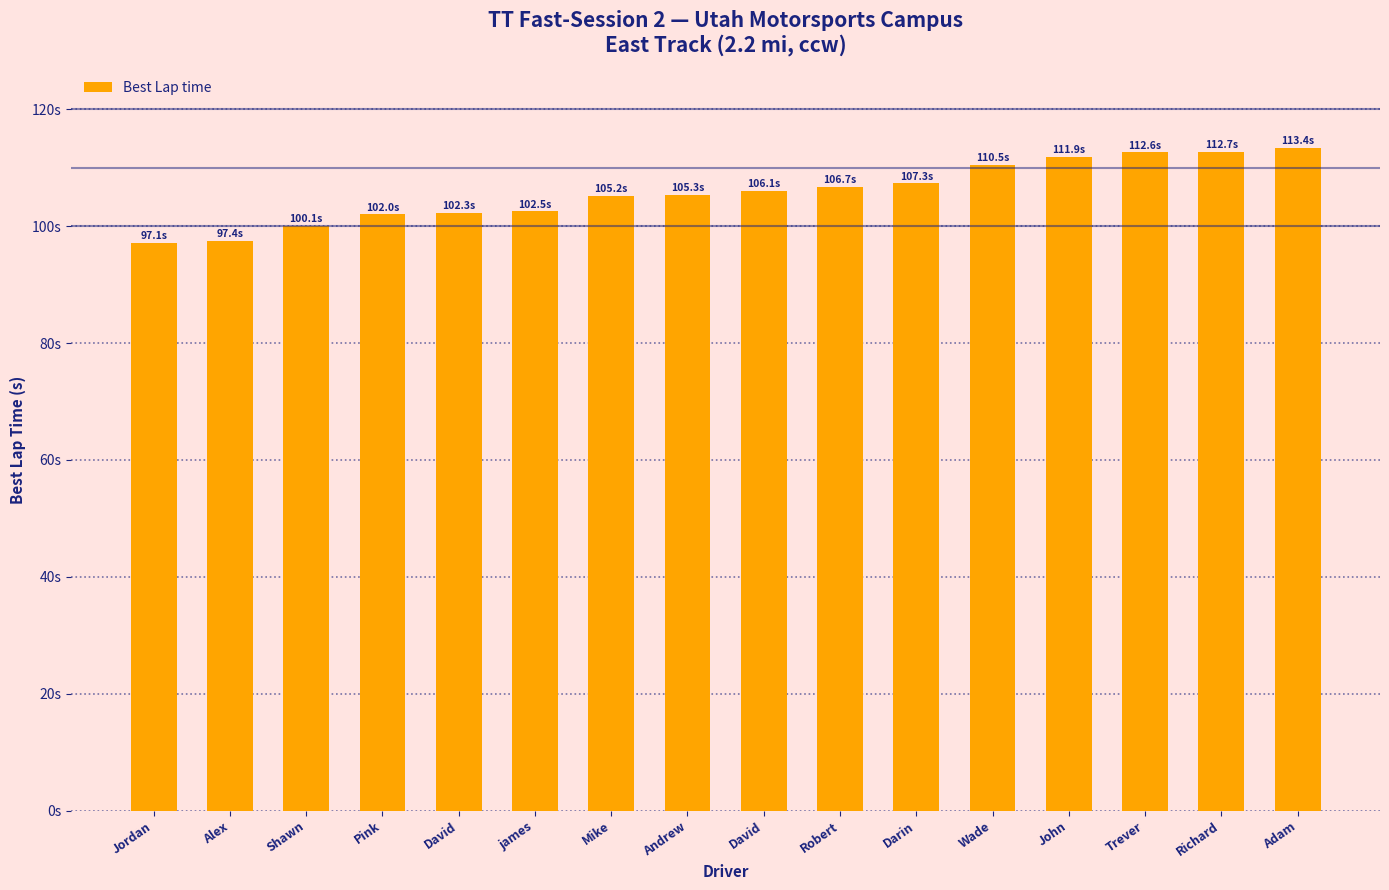

What is the change in value from David to Adam?

+11.1